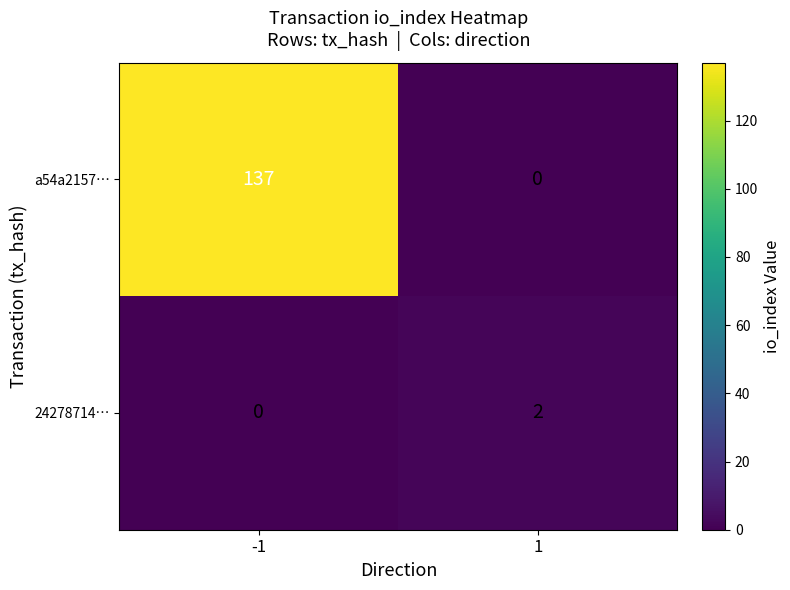

How many categories are shown in the chart?

2